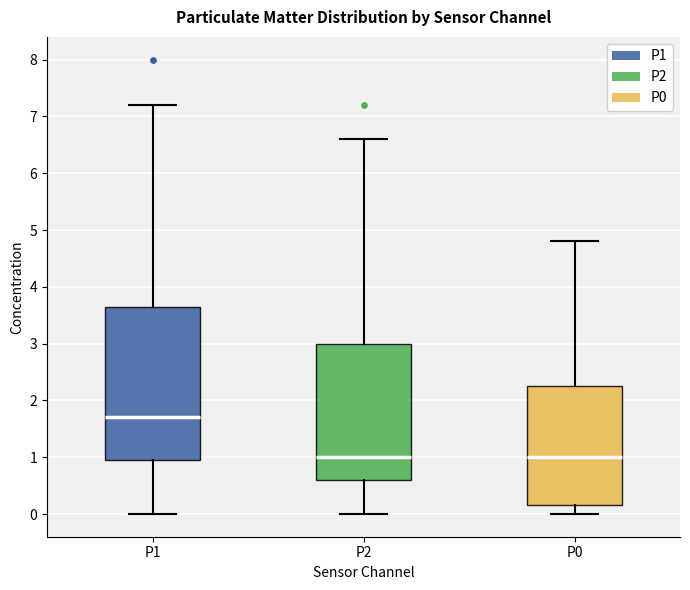

Where does the upper whisker of the box for P0 end on the y-axis? The values are not printed on the chart, so give them approximately, as read against the axis.

4.8